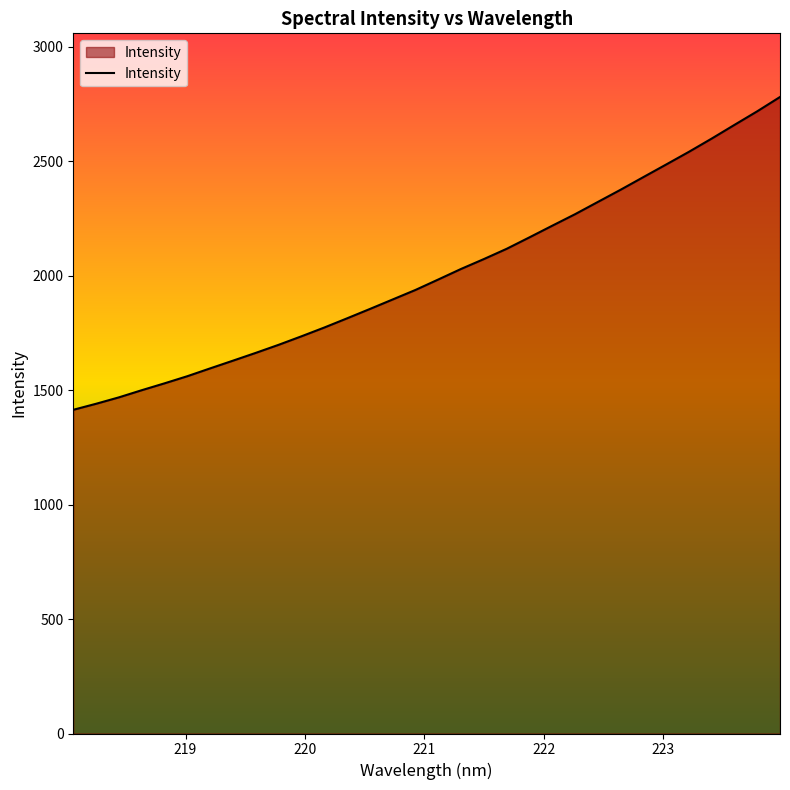

What is the greatest value displayed?

2781.5